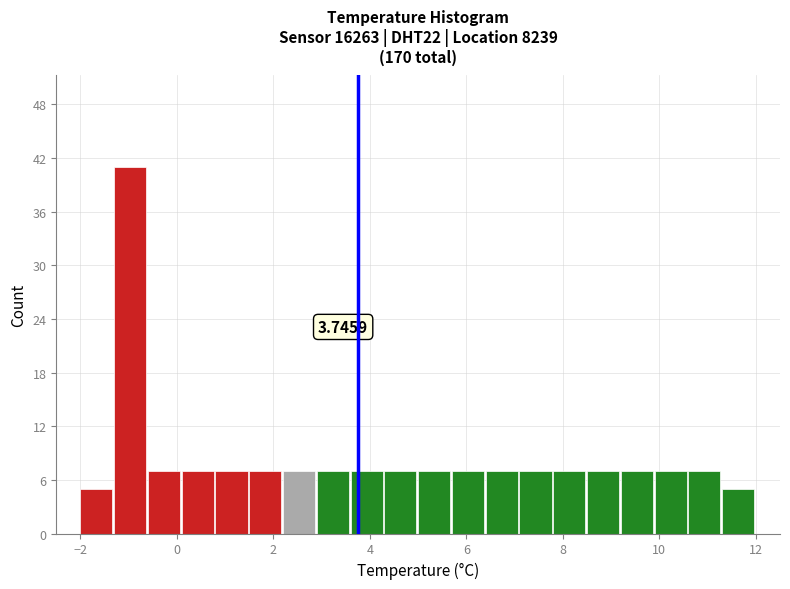

Read against the x-axis, roughly where is the centre of the tallest bar?

-1.0